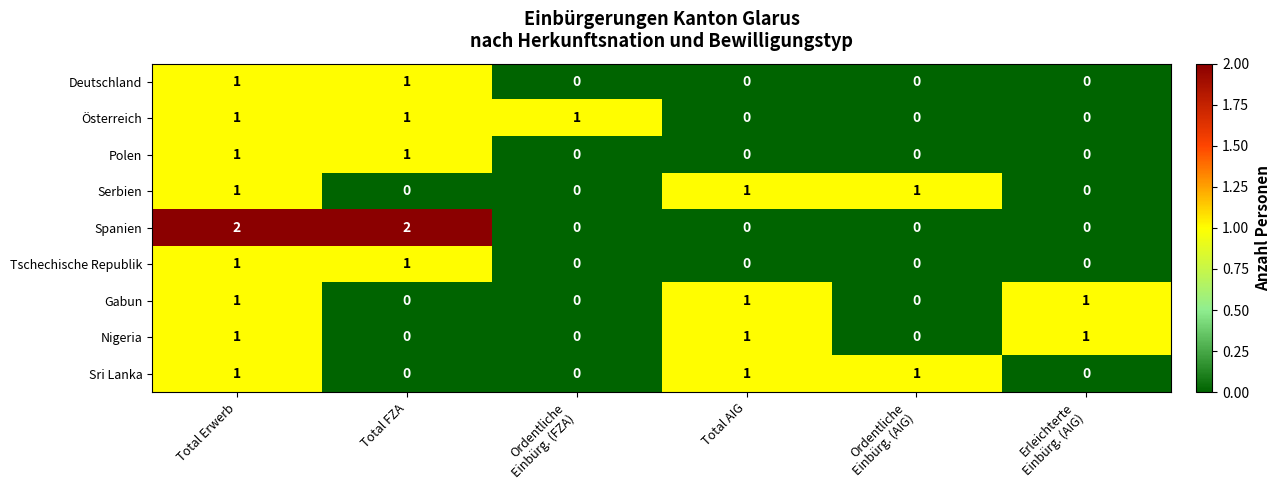

What is the sum of the Spanien values at Total Erwerb and Total FZA?

4